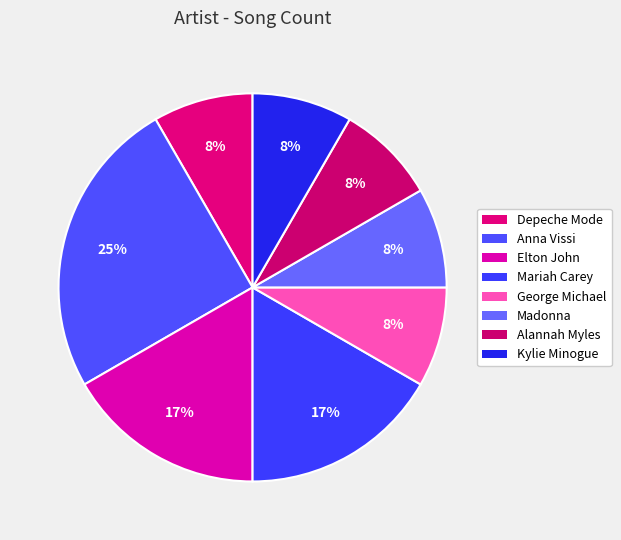

Combined, what portion of the pie is Mariah Carey and Elton John?

33.3%